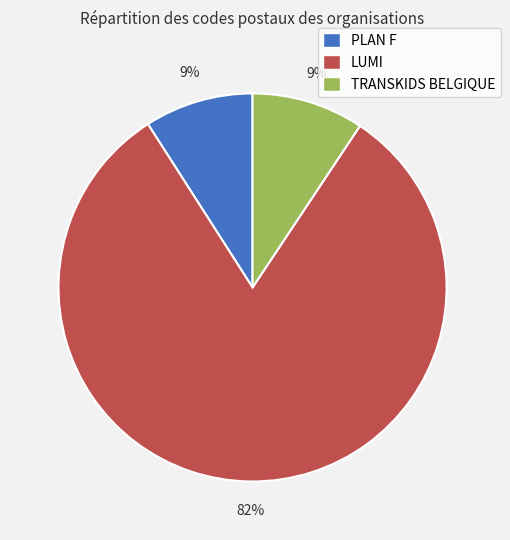

What percentage is the TRANSKIDS BELGIQUE slice, to the nearest percent?

9%